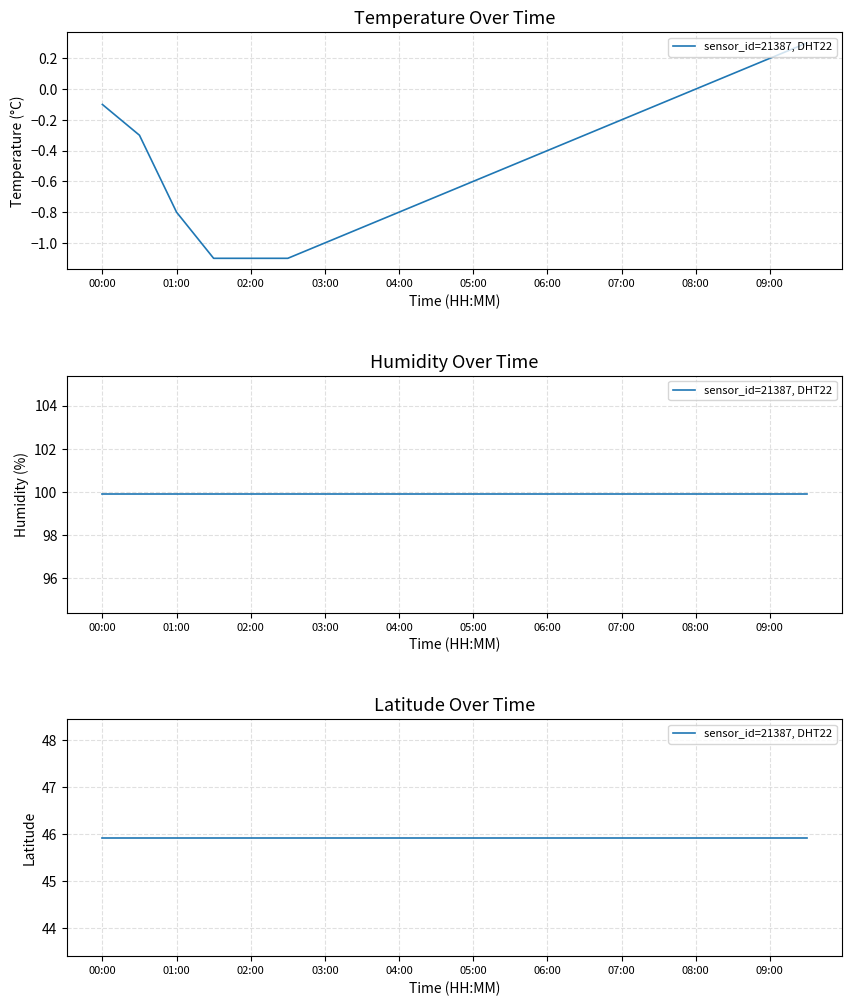

What is the greatest value displayed?

99.9